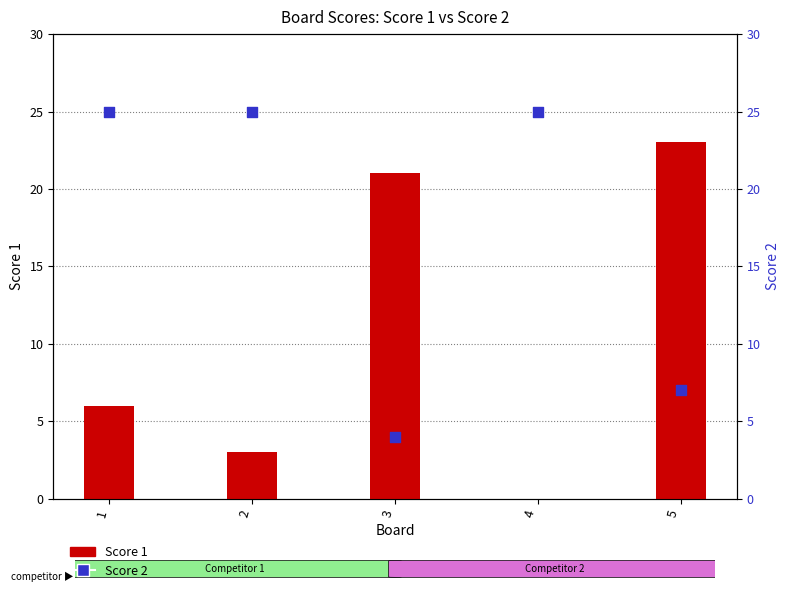

What is the total value across all series at 4?

25